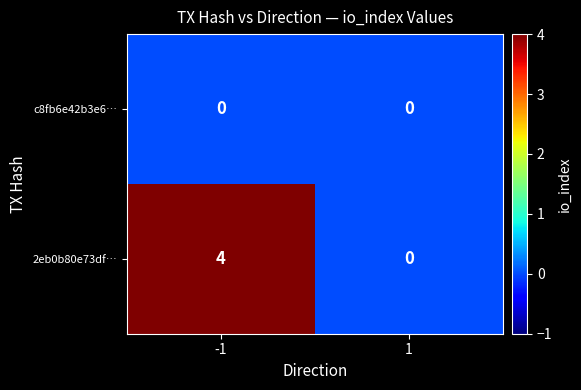

What is the sum of all 2eb0b80e73df… values?

4